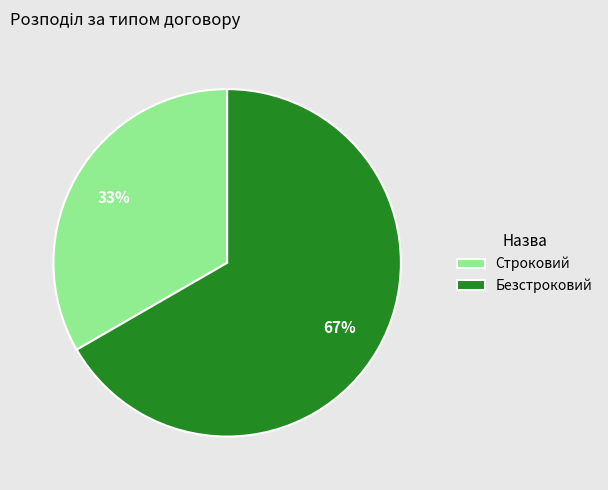

Combined, do Строковий and Безстроковий account for over 50%?

Yes